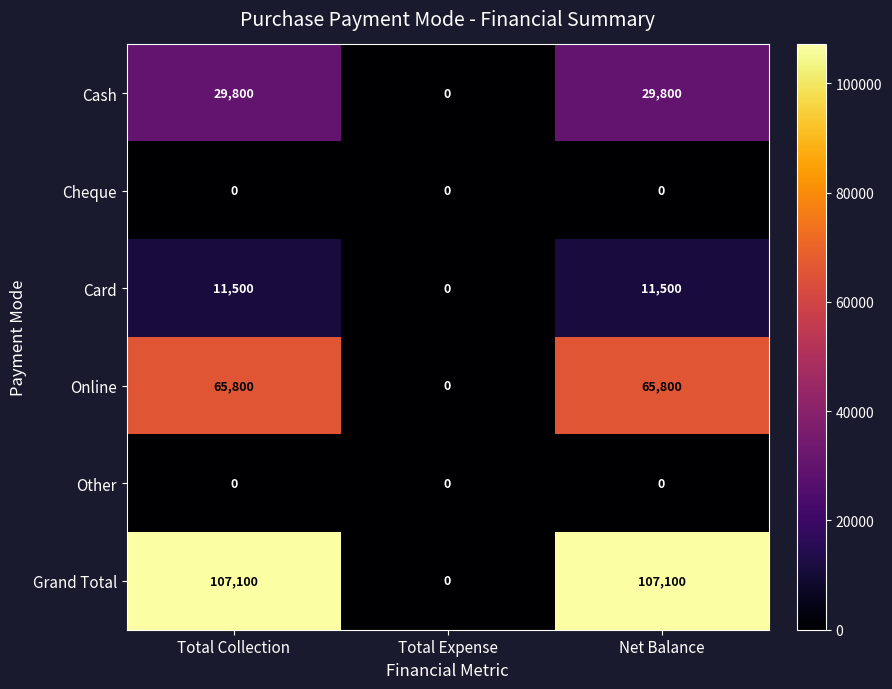

What is the difference between the Card values at Net Balance and Total Expense?

11500